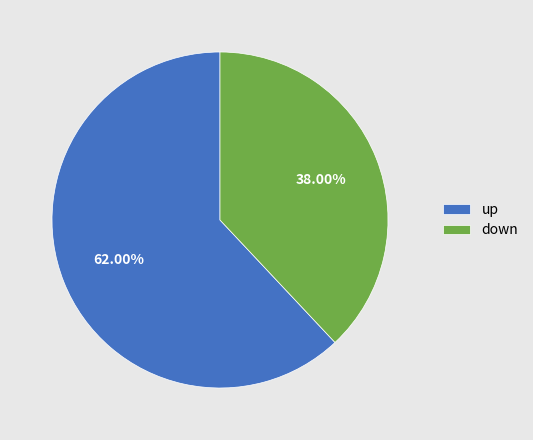

Does up account for over 50% of the chart?

Yes